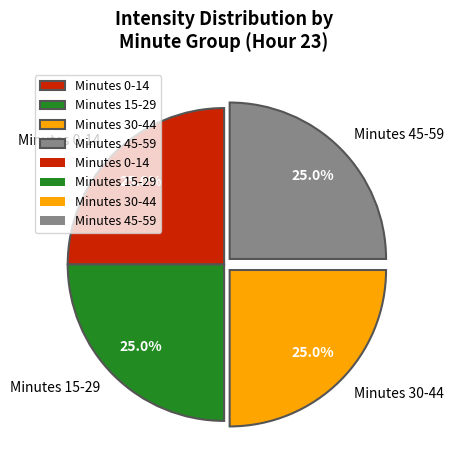

What is the ratio of the value at Minutes 0-14 to the value at Minutes 15-29?

1.0